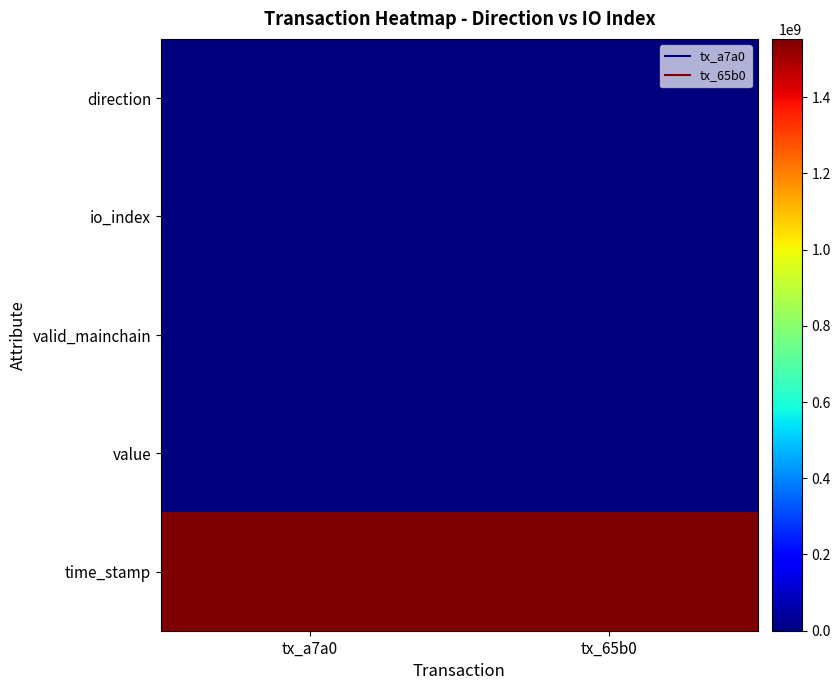

Reading left to right, extract all data points from this chart.

direction: tx_a7a0=-1.0	tx_65b0=1.0
io_index: tx_a7a0=3.0	tx_65b0=2.0
valid_mainchain: tx_a7a0=1.0	tx_65b0=1.0
value: tx_a7a0=93.0	tx_65b0=93.0
time_stamp: tx_a7a0=1552615484.0	tx_65b0=1552614303.0